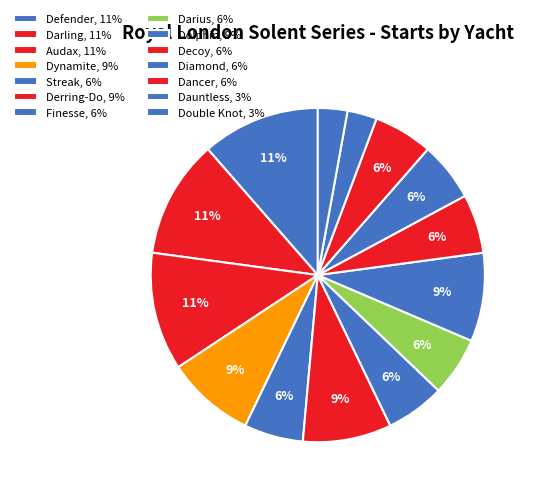

Rank the categories by value from highest to lowest.

Defender, Darling, Audax, Dynamite, Derring-Do, Dolphin, Streak, Finesse, Darius, Decoy, Diamond, Dancer, Dauntless, Double Knot